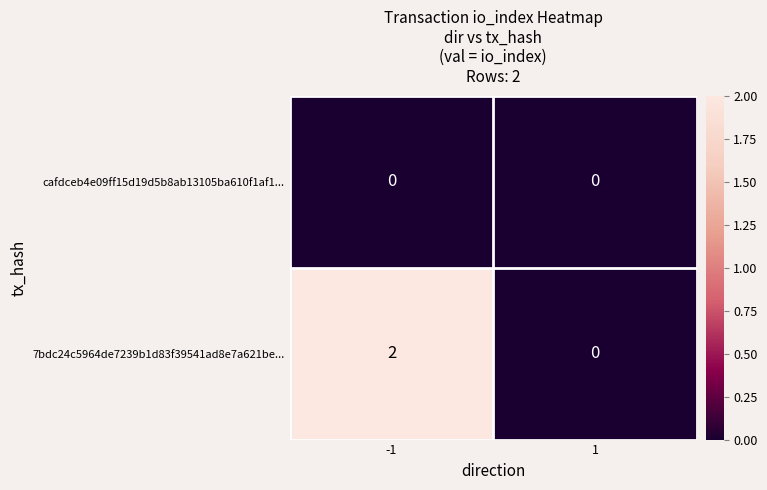

Reading right to left, what are all the values shown in this chart?

cafdceb4e09ff15d19d5b8ab13105ba610f1af1...: 1=0	-1=0
7bdc24c5964de7239b1d83f39541ad8e7a621be...: 1=0	-1=2